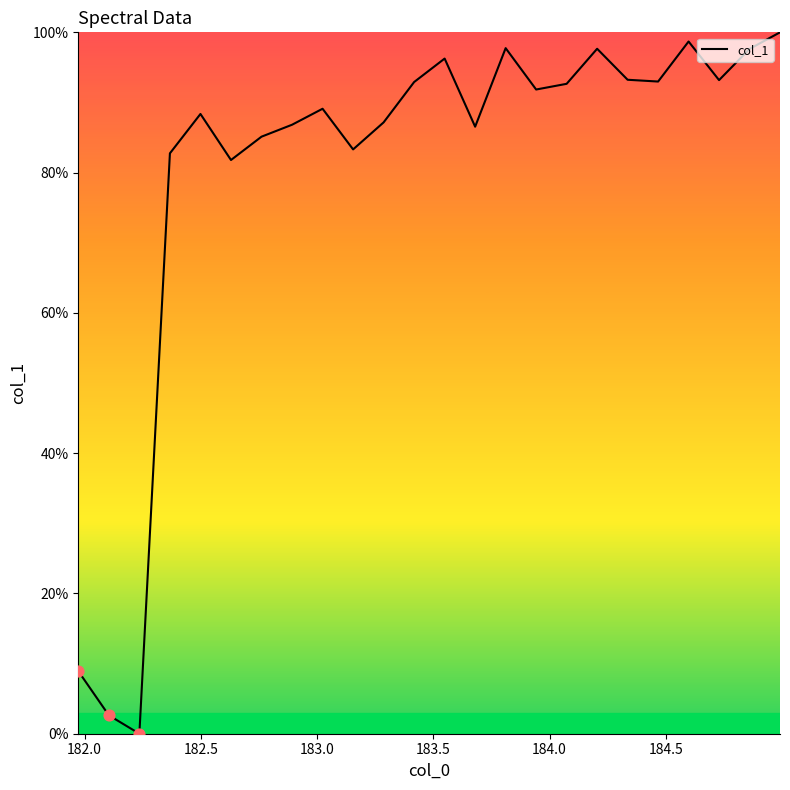

What is the greatest value displayed?

100.0